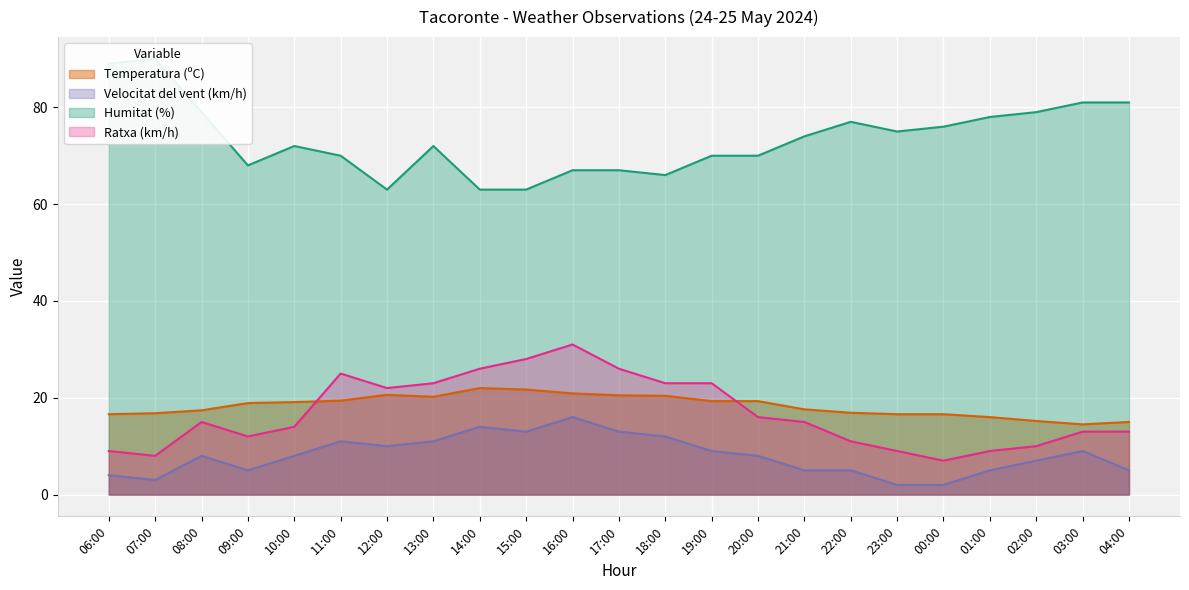

What are all the series names shown in the legend?

Temperatura (ºC), Velocitat del vent (km/h), Humitat (%), Ratxa (km/h)